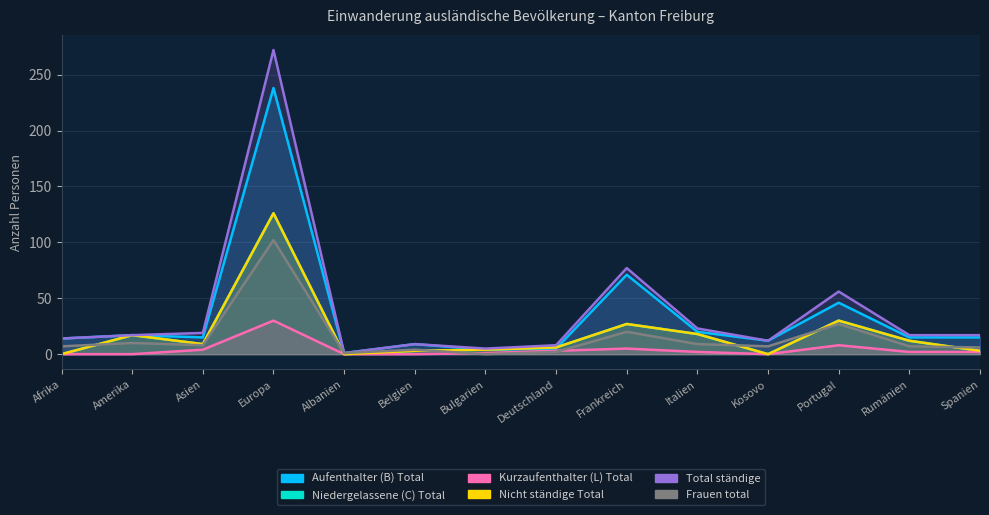

At which label is Total ständige closest to 136?

Frankreich